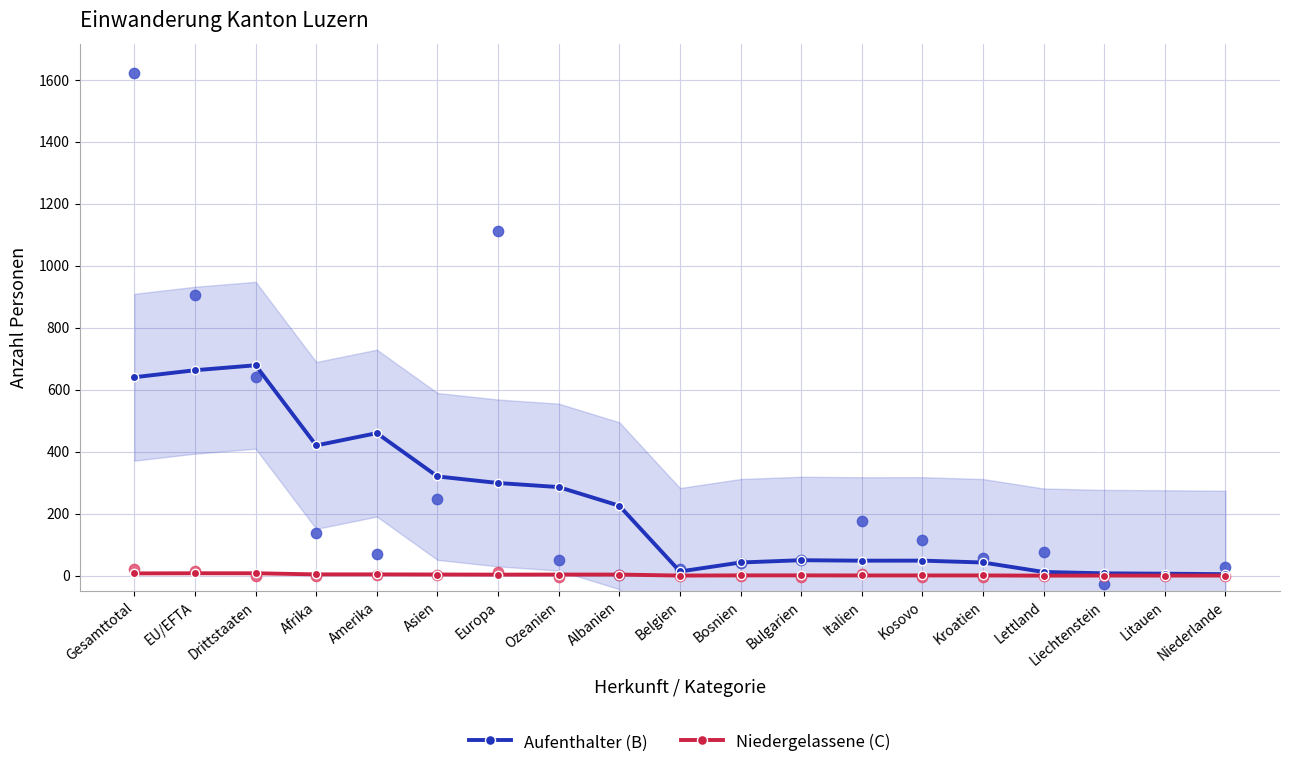

Which series contains the highest Y value?

Aufenthalter (B)